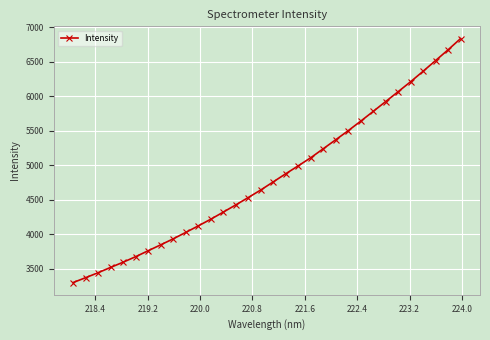

What is the greatest value displayed?

6834.4